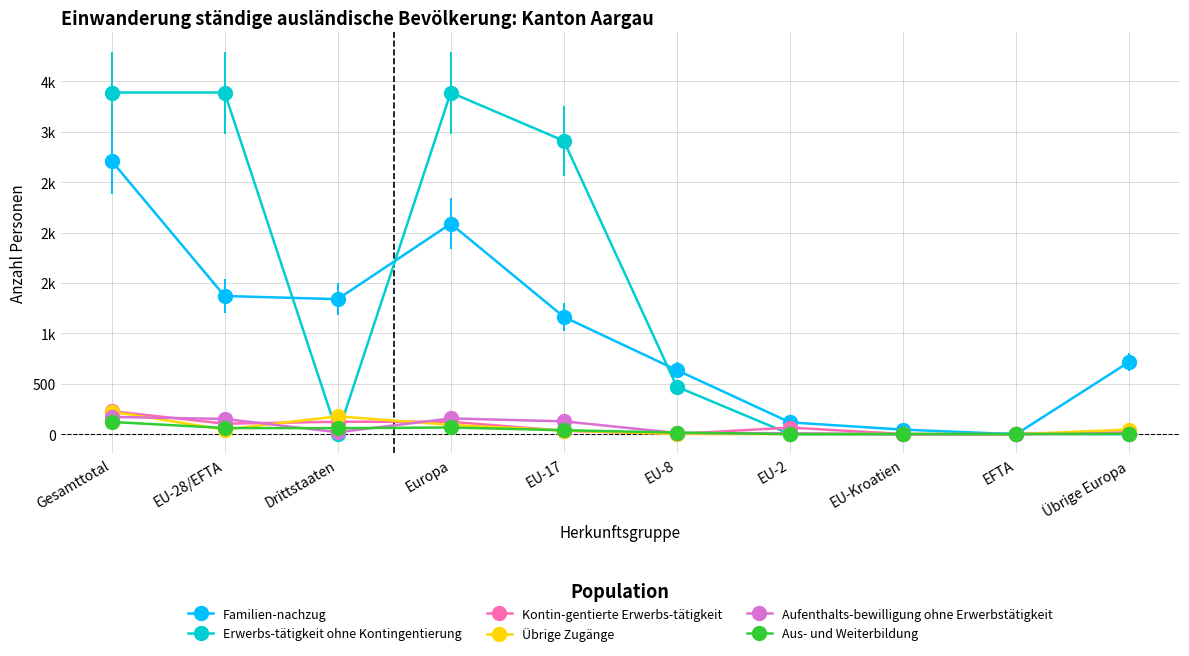

Rank the series at Drittstaaten from highest to lowest value.

Familien-nachzug, Übrige Zugänge, Kontin-gentierte Erwerbs-tätigkeit, Aus- und Weiterbildung, Aufenthalts-bewilligung ohne Erwerbstätigkeit, Erwerbs-tätigkeit ohne Kontingentierung